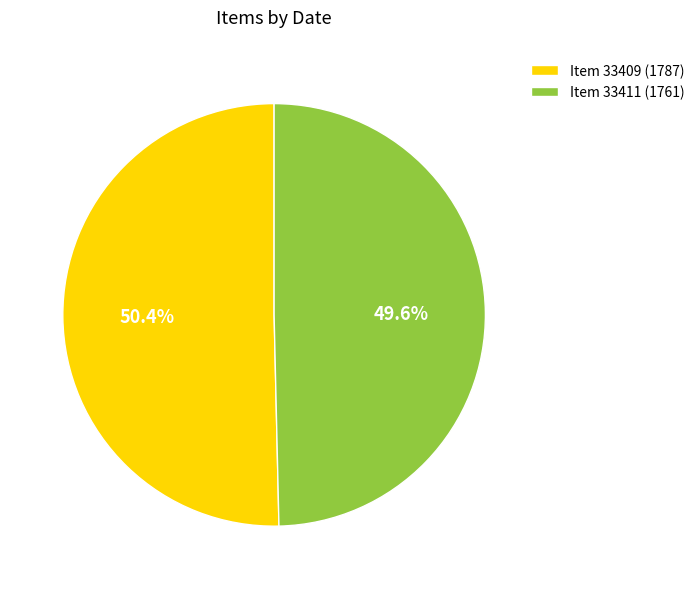

Which category has the biggest portion of the pie?

Item 33409 (1787)